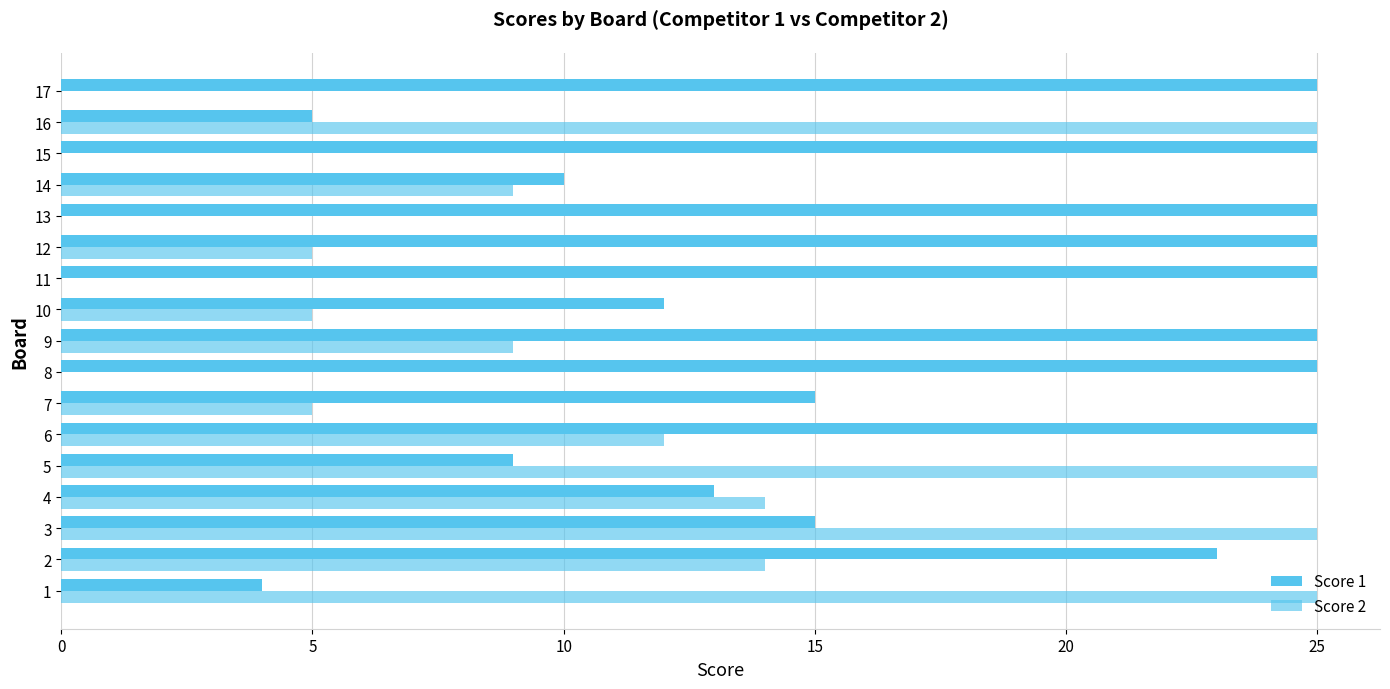

Which has a higher value, 7 or 10?

7